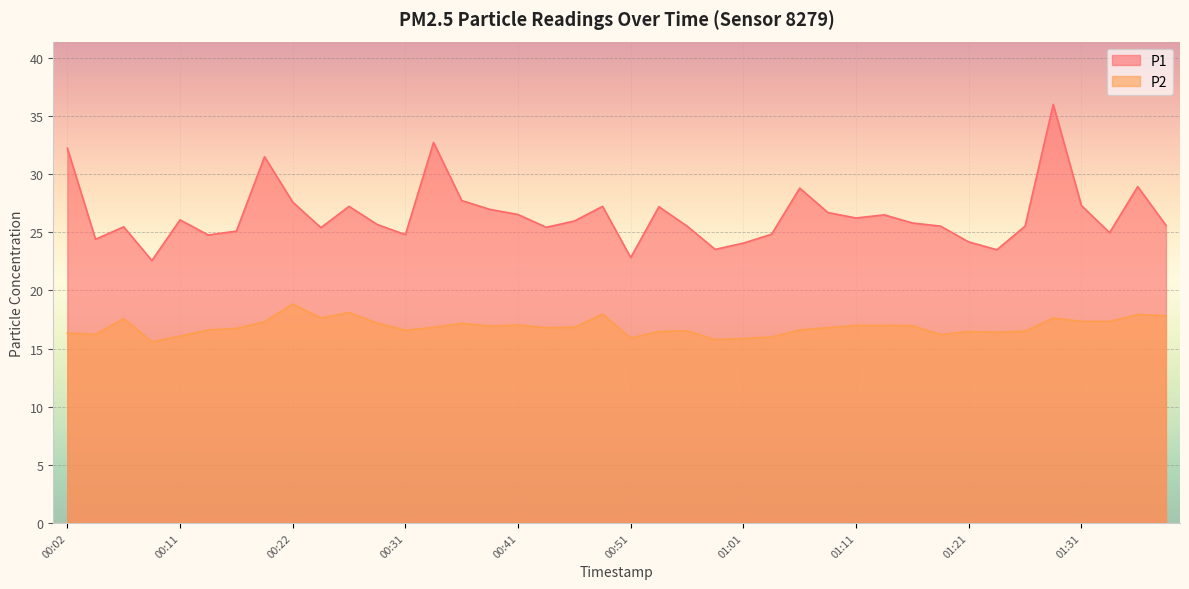

Rank the series at 00:44 from highest to lowest value.

P1, P2